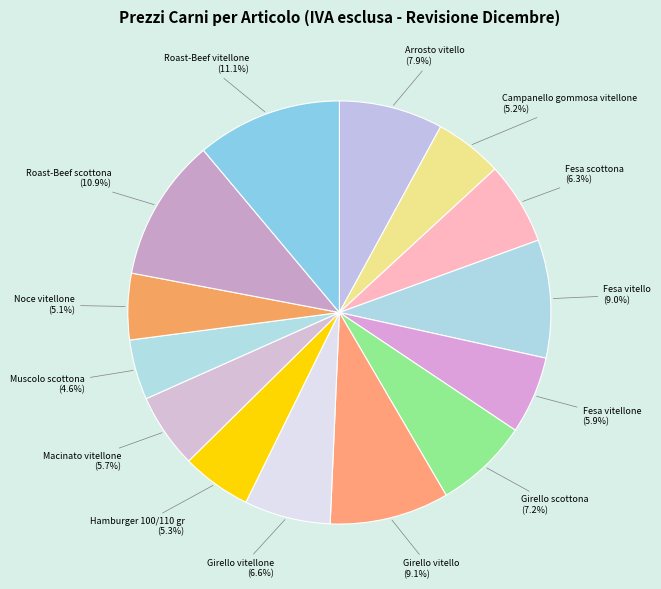

Approximately how many times larger is the value at Roast-Beef scottona (10.9%) compared to Macinato vitellone (5.7%)?

1.9